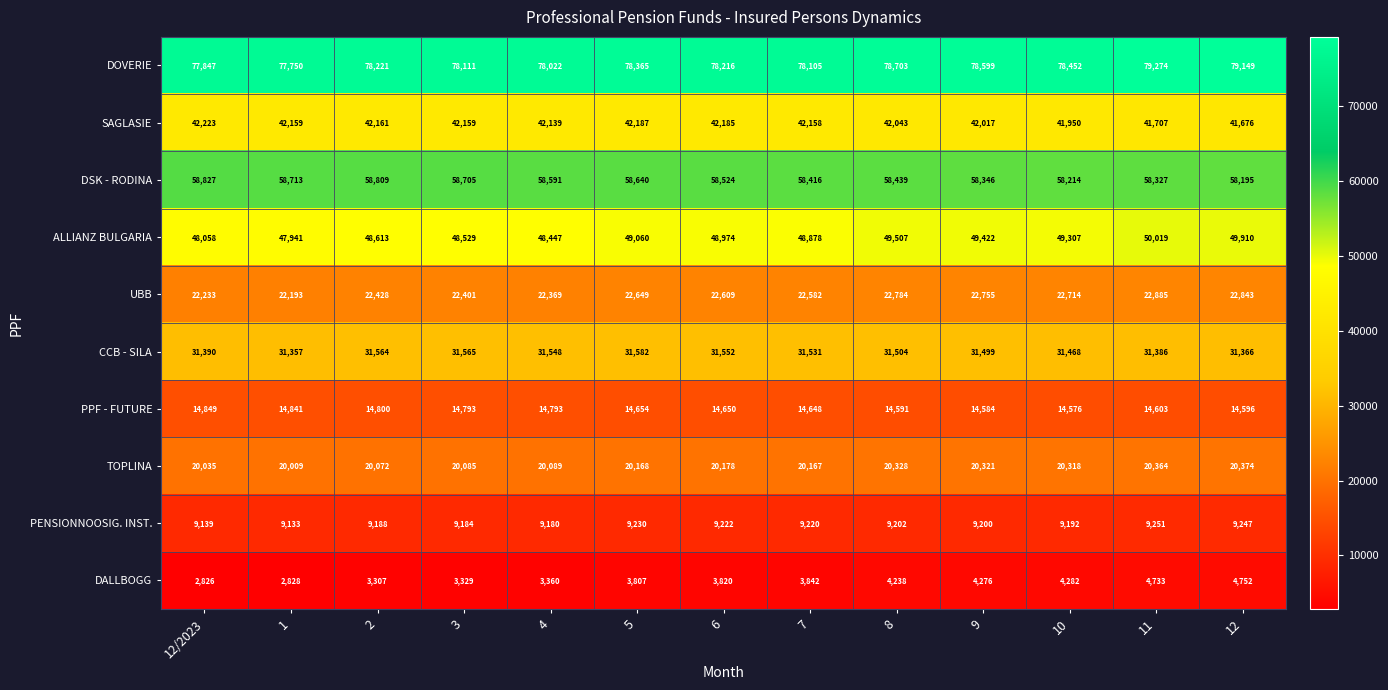

The value of PENSIONNOOSIG. INST. at 10 is 14973. True or false?

False